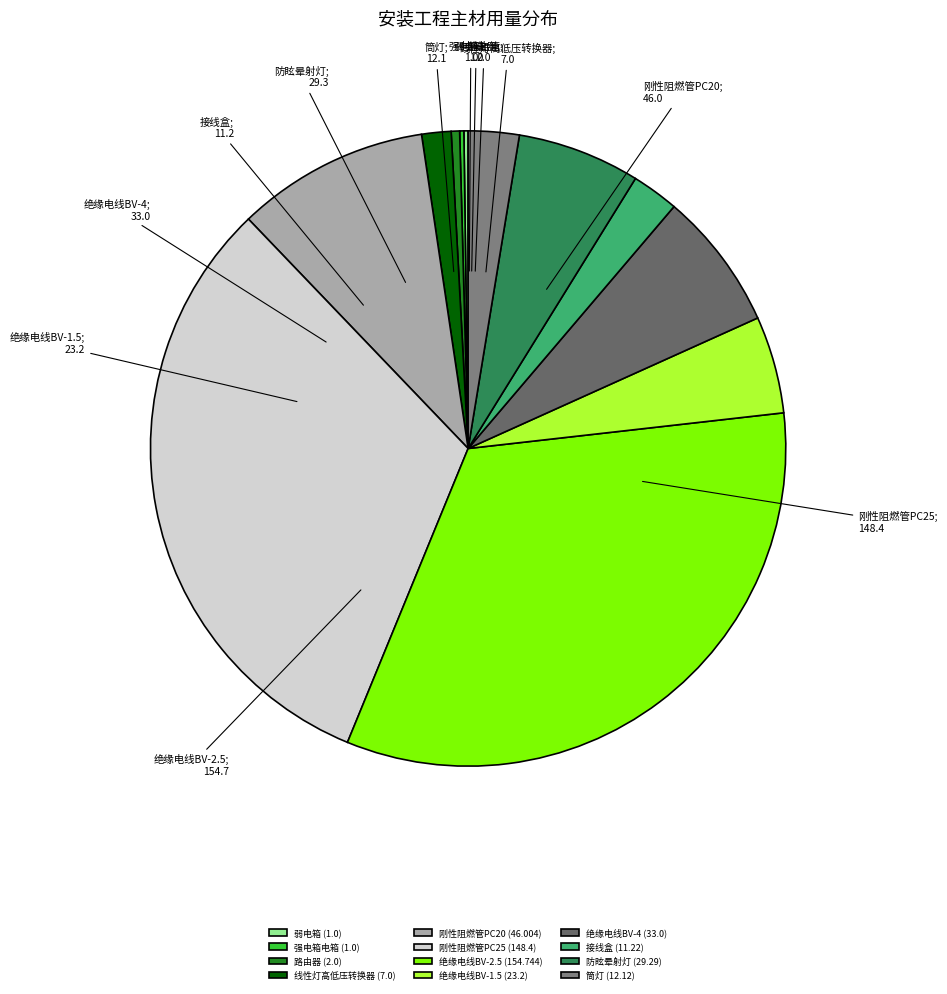

The 路由器 slice represents 8% of the pie. True or false?

False